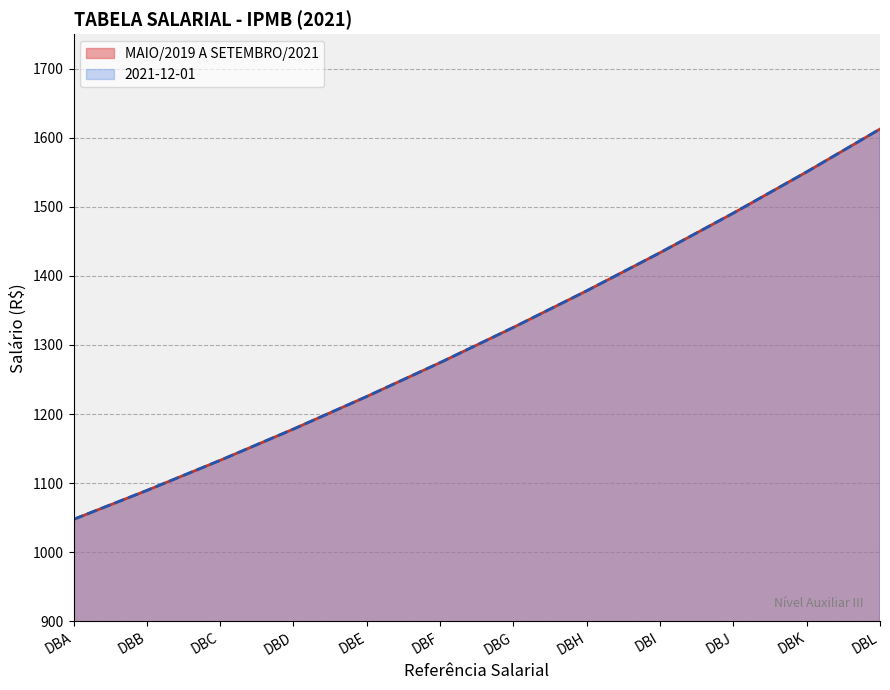

True or false: MAIO/2019 A SETEMBRO/2021 and 2021-12-01 cross at least once.

False